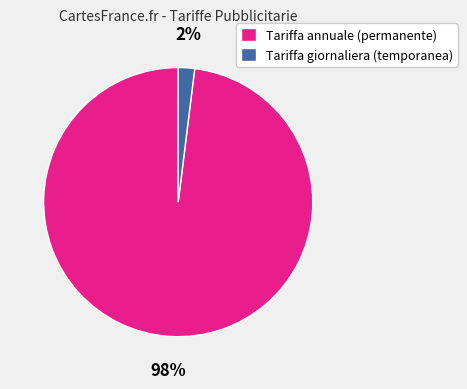

To the nearest percent, what is the average slice percentage?

50%